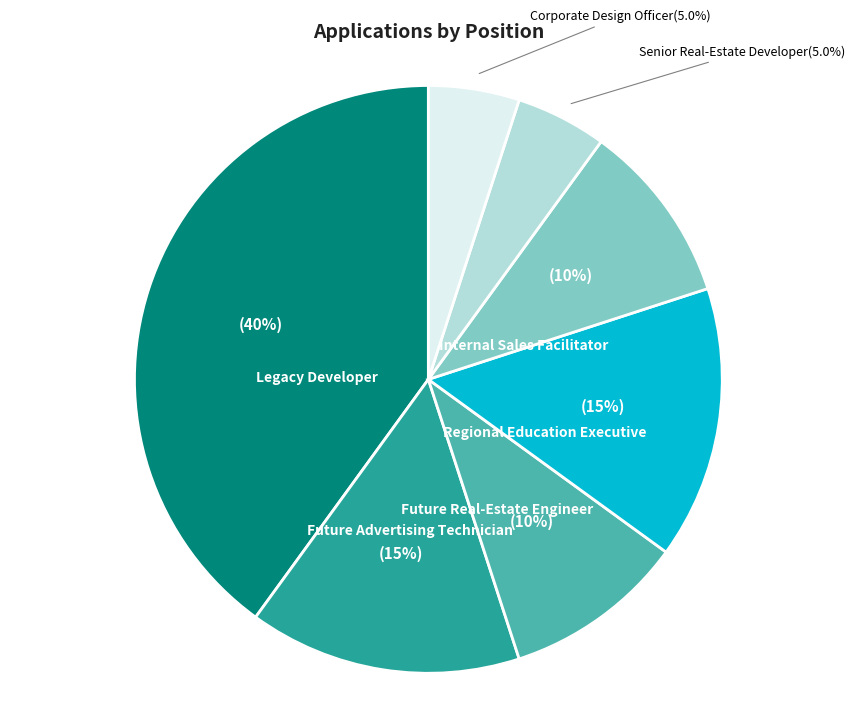

Which category has the biggest portion of the pie?

Legacy Developer